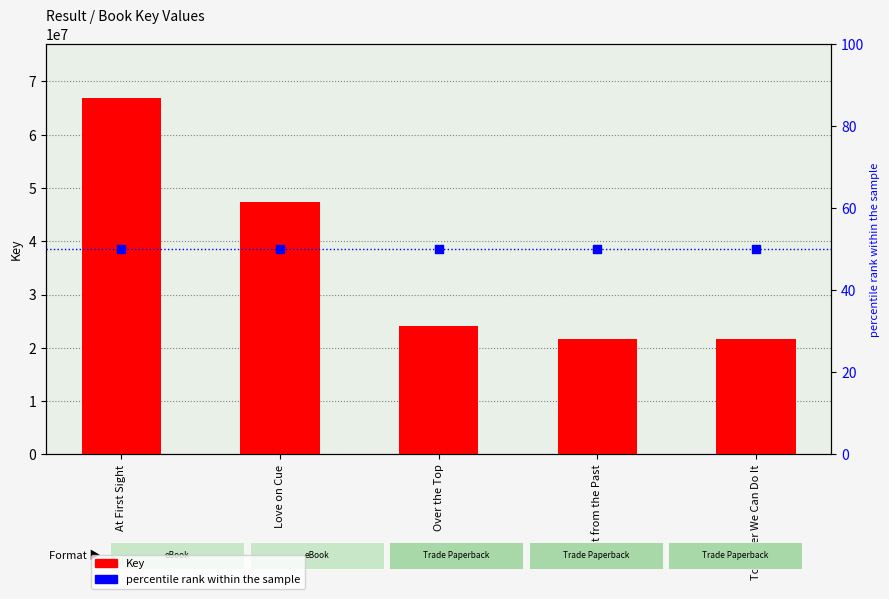

What are all the series names shown in the legend?

Key, percentile rank within the sample